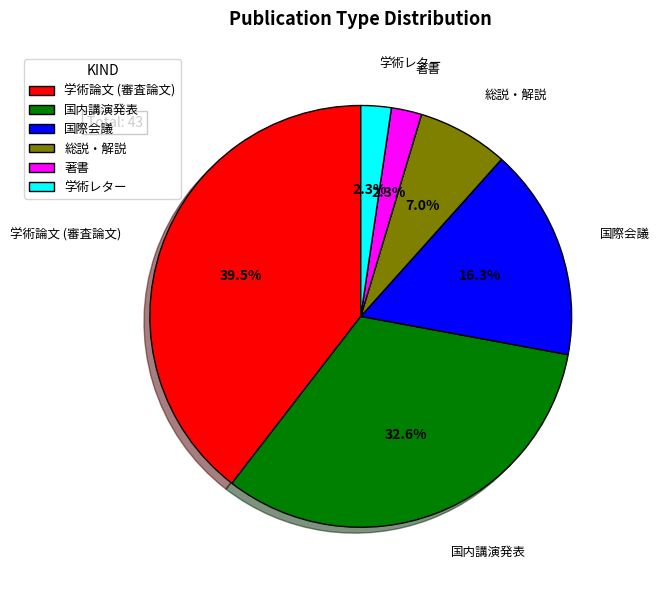

To the nearest percent, what portion does 国内講演発表 represent?

33%